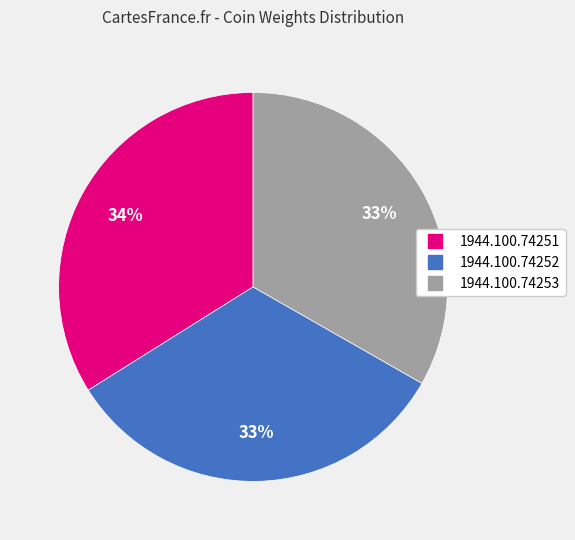

What is the ratio of the value at 1944.100.74253 to the value at 1944.100.74251?

1.0